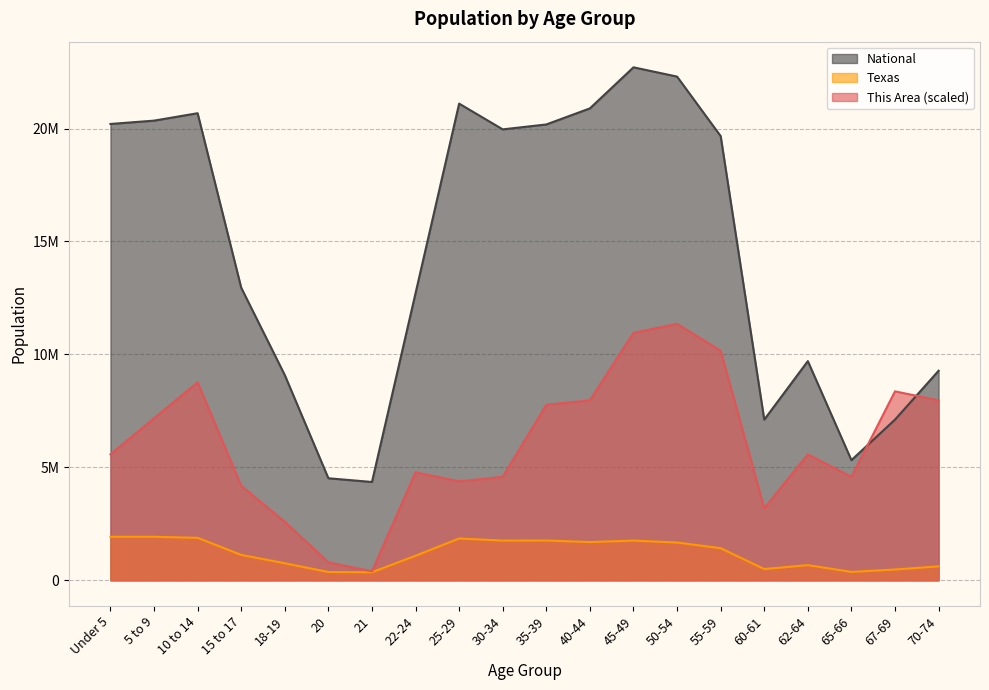

How many values in the This Area series are below 5577548?

9